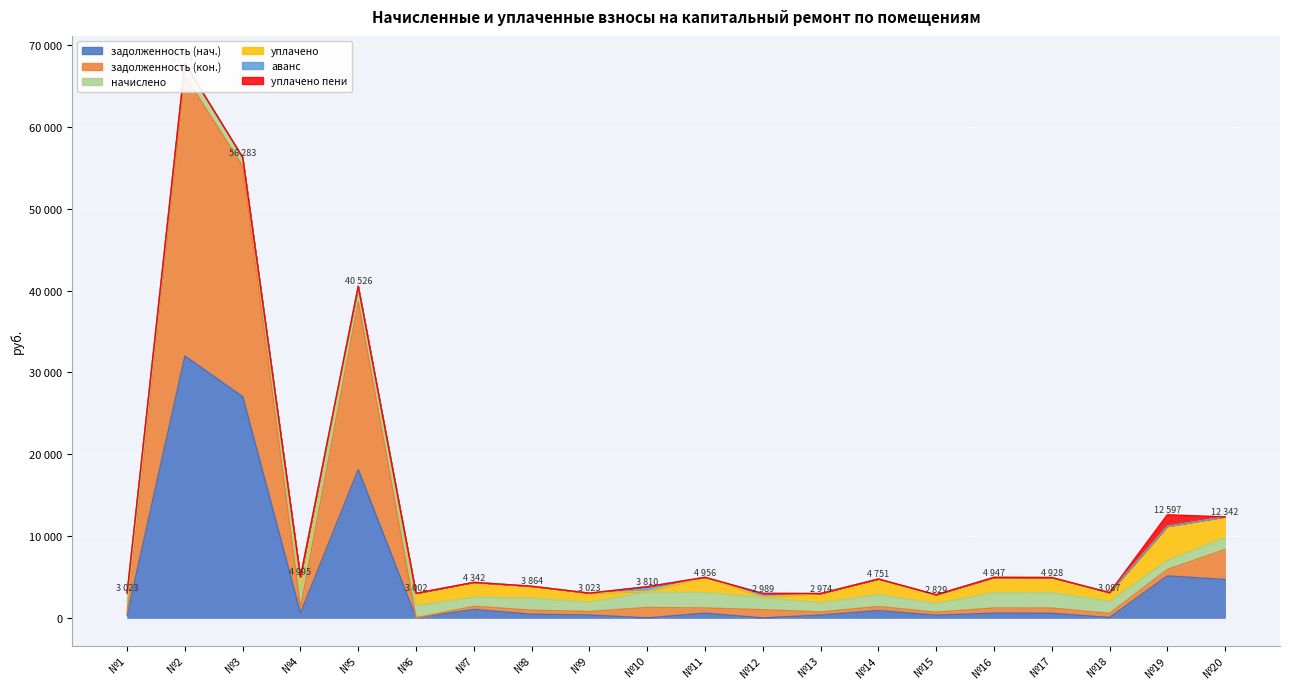

At how many categories does at least one series exceed 14942?

3